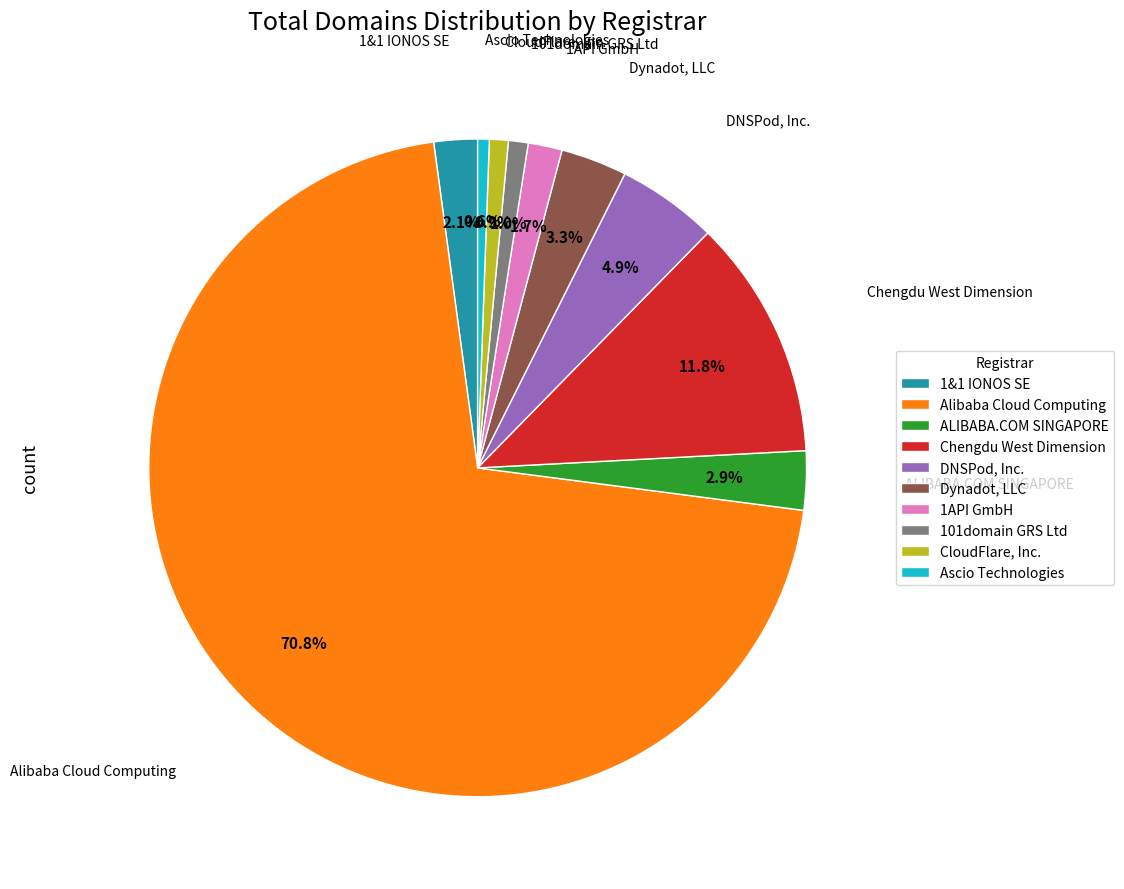

What is the ratio of the value at Ascio Technologies to the value at 101domain GRS Ltd?

0.6